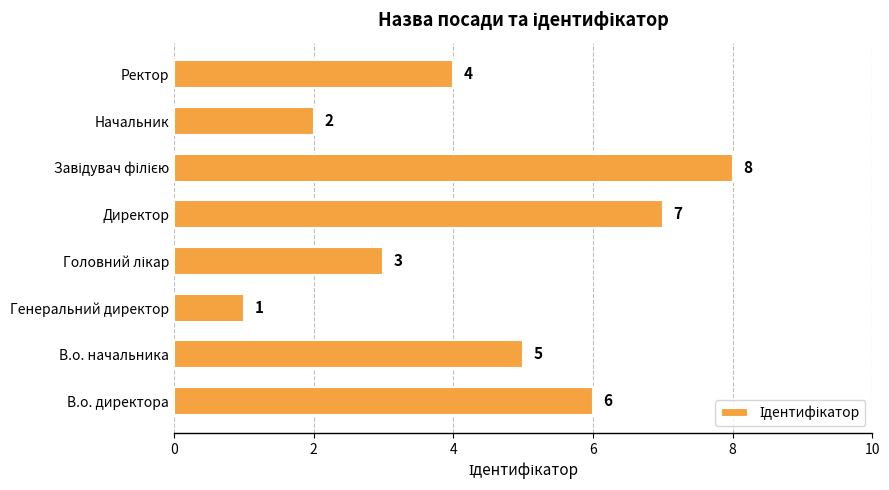

What is the sum of the values at Начальник and Директор?

9